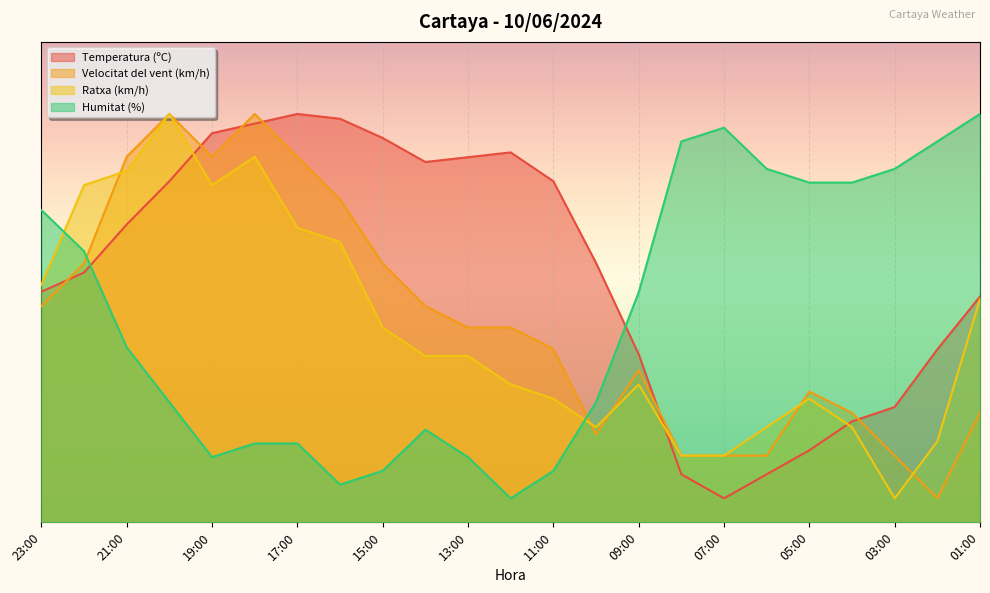

True or false: Temperatura (ºC) has a value of 35.0 at 09:00.

True